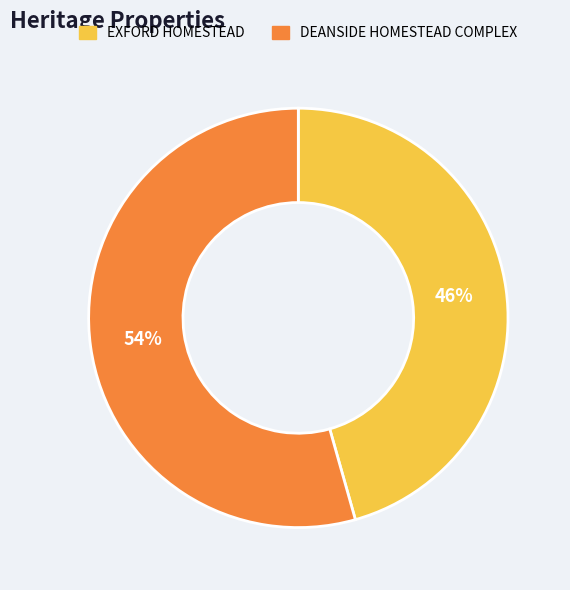

Which slice represents more than half of the pie?

DEANSIDE HOMESTEAD COMPLEX